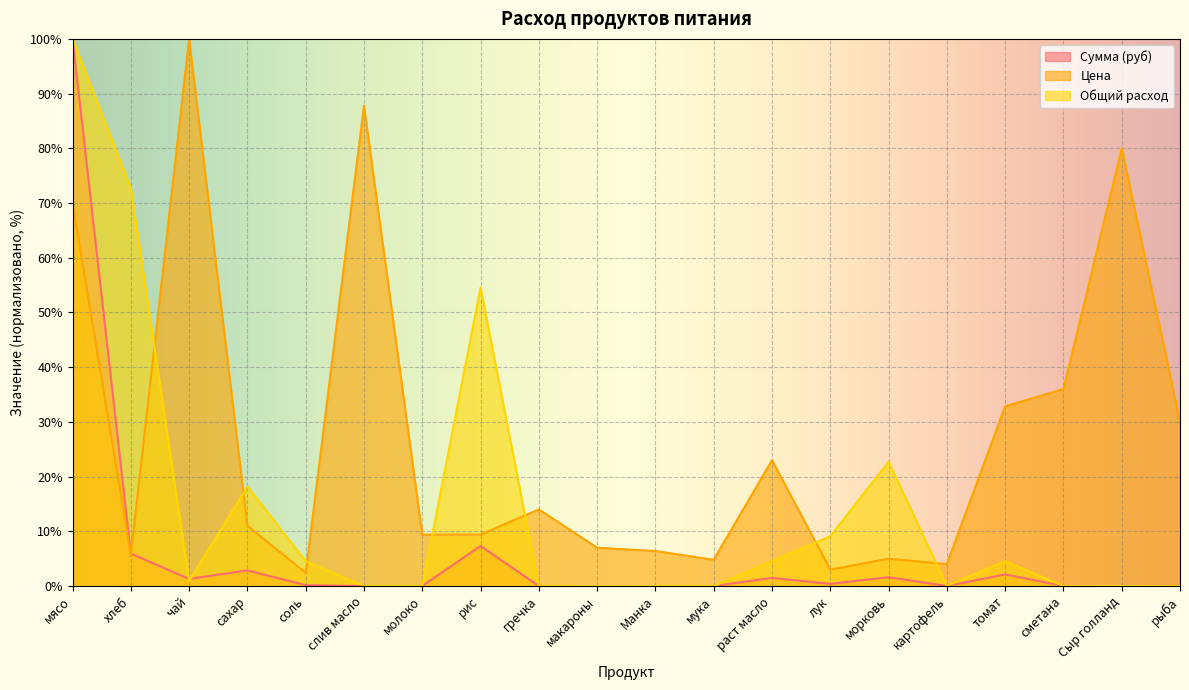

How many interior local valleys does the Общий расход series have?

2